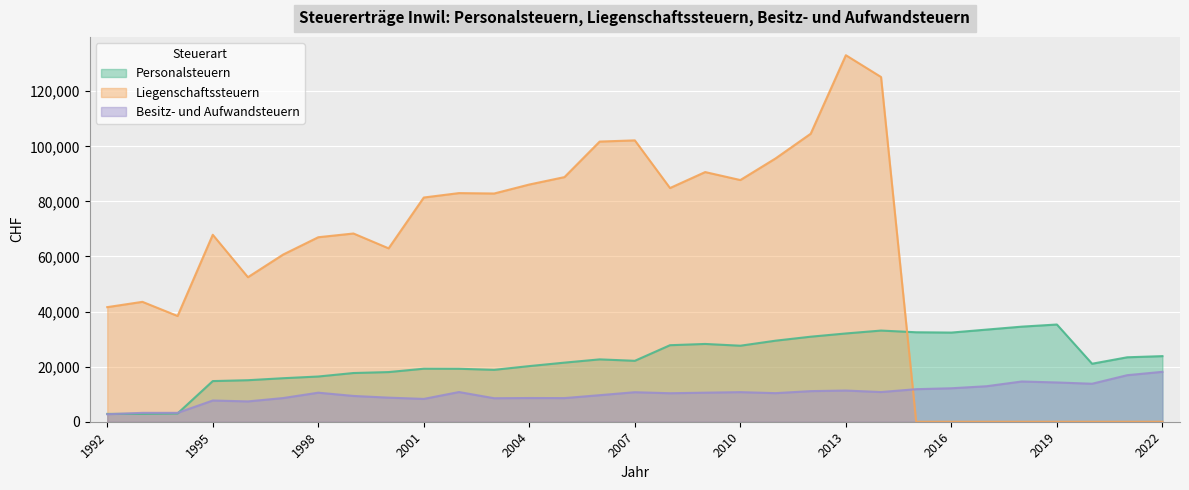

At which label does Personalsteuern reach its peak?

2019